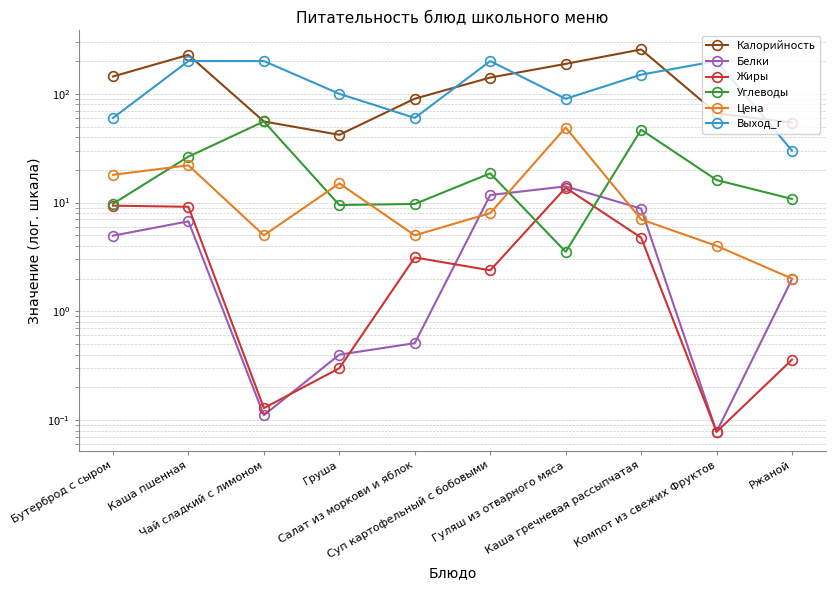

Between Компот из свежих Фруктов and Ржаной, which series saw the biggest shift?

Выход_г